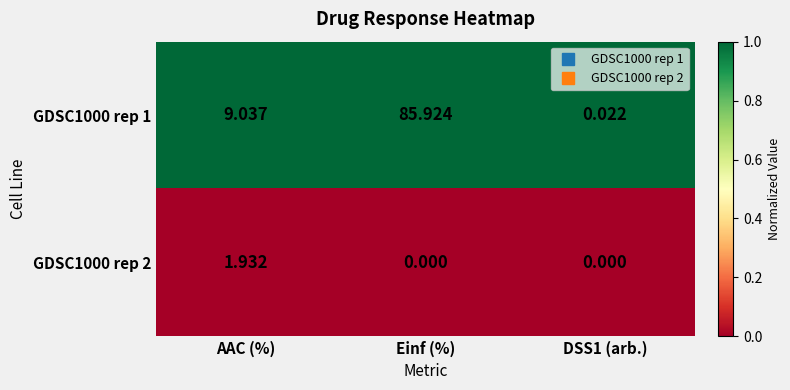

Is the value of GDSC1000 rep 2 at Einf (%) greater than the value of GDSC1000 rep 1 at DSS1 (arb.)?

No